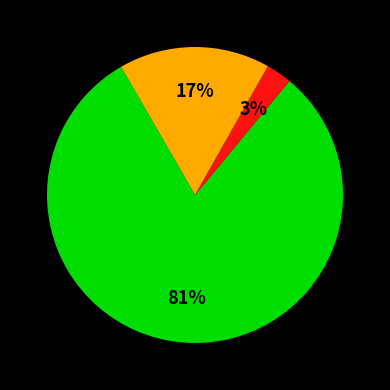

To the nearest percent, what is the average slice percentage?

33%